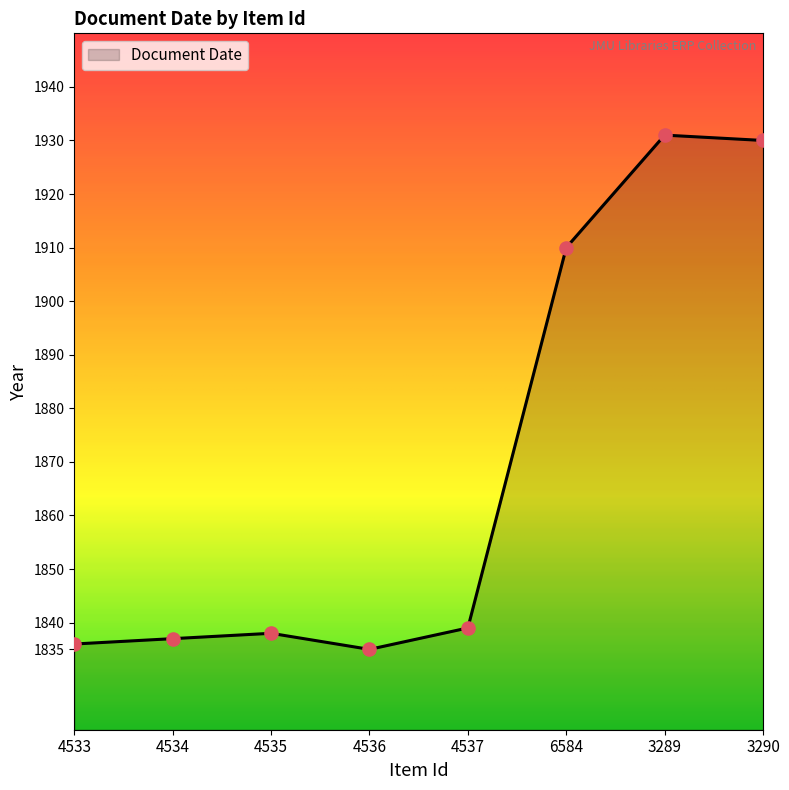

Approximately how many times larger is the value at 4533 compared to 4536?

1.0